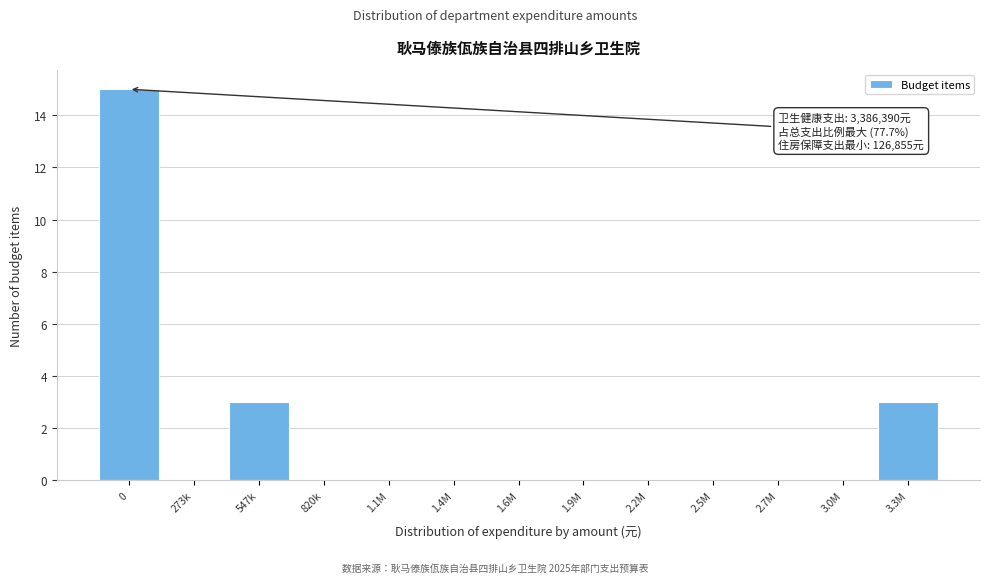

Reading left to right, what are all the values shown in this chart?

0=15	273k=0	547k=3	820k=0	1.1M=0	1.4M=0	1.6M=0	1.9M=0	2.2M=0	2.5M=0	2.7M=0	3.0M=0	3.3M=3